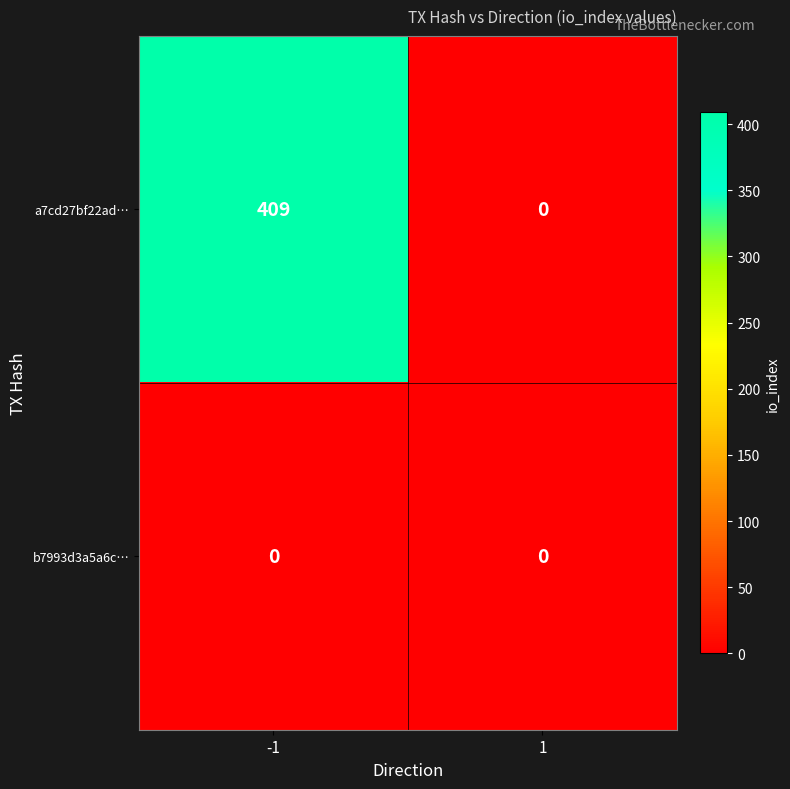

Rank the series by their average value, from lowest to highest.

b7993d3a5a6c…, a7cd27bf22ad…